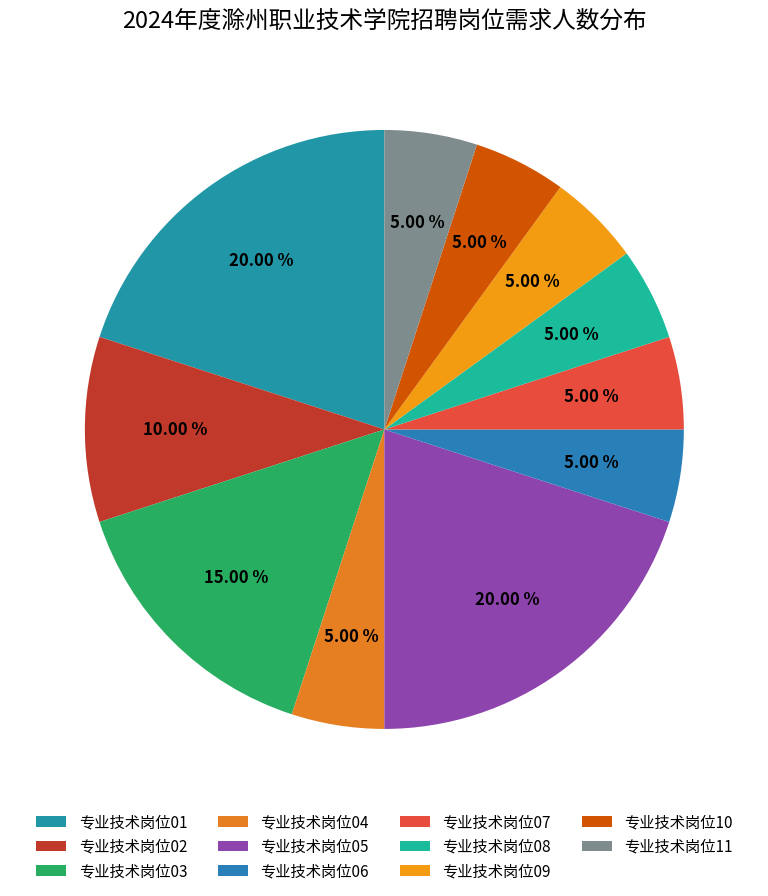

How much of the chart is everything except 专业技术岗位09?

95.0%